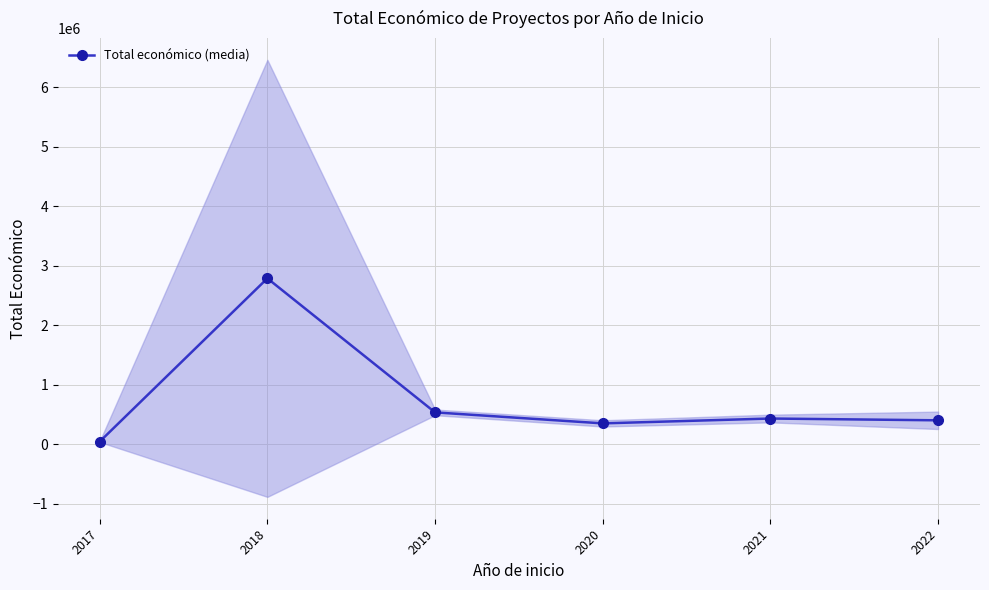

How many categories are shown in the chart?

6